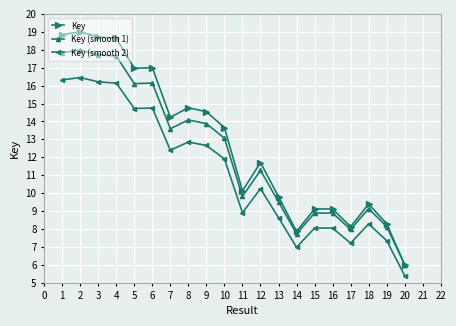

The value of Key (smooth 1) at 12 is 11.3. True or false?

True